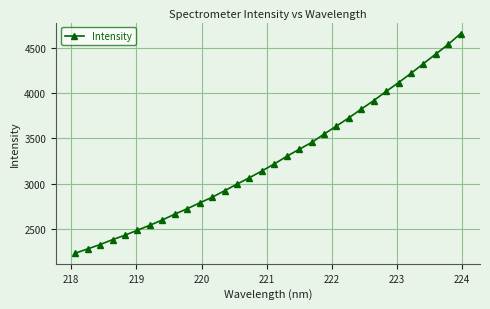

What is the average value?

3274.8